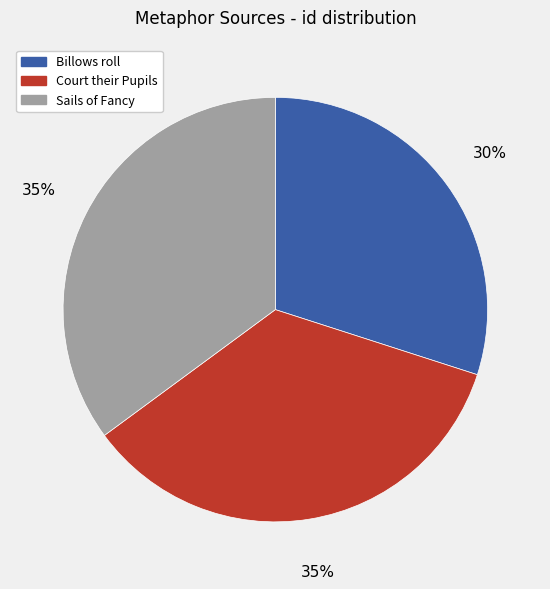

Is the sum of Billows roll and Court their Pupils greater than half?

Yes